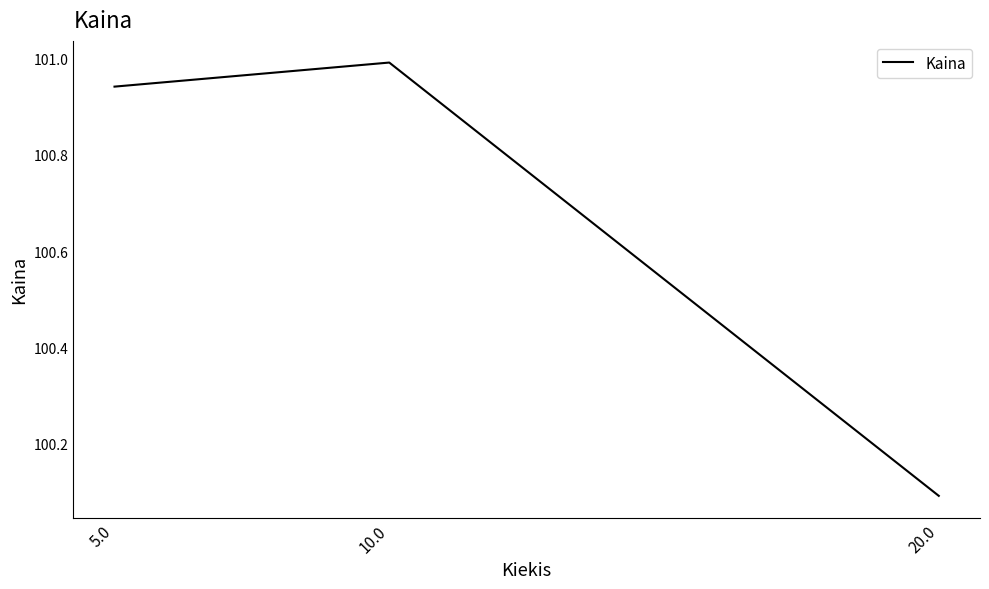

Is this an area chart (filled region under the line)?

No